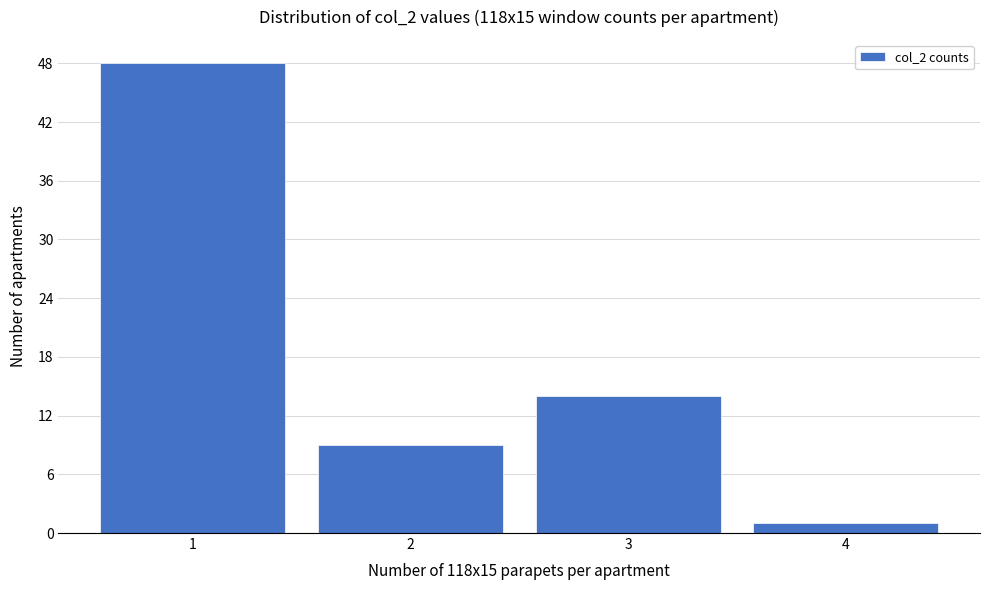

Reading left to right, transcribe all the data shown in this chart.

48	9	14	1